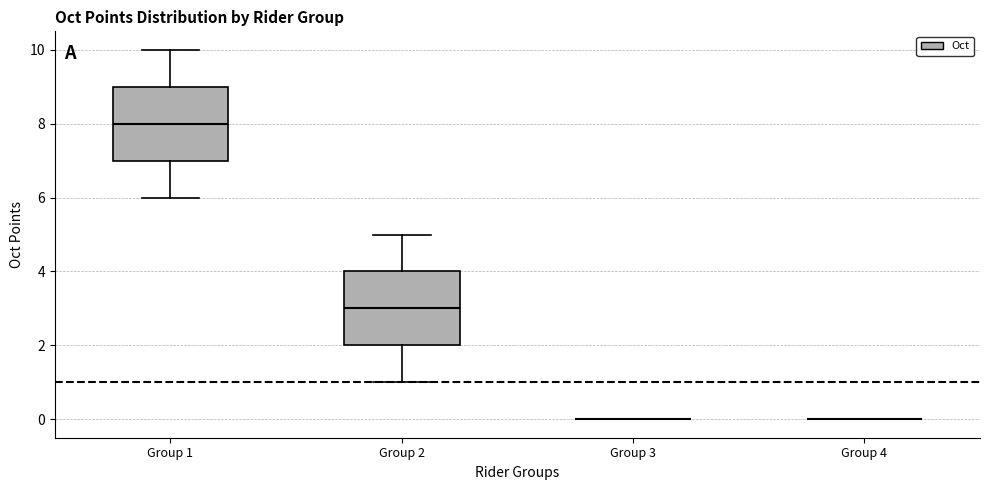

Reading left to right, read every box against the y-axis: the position of its median line, the range the box covers, and the ends of its whiskers. The values are not printed on the chart, so give them approximately, as read against the axis.

Group 1: median 8, box 7 to 9, whiskers 6 to 10
Group 2: median 3, box 2 to 4, whiskers 1 to 5
Group 3: box collapsed to a line at 0, whiskers 0 to 0
Group 4: box collapsed to a line at 0, whiskers 0 to 0